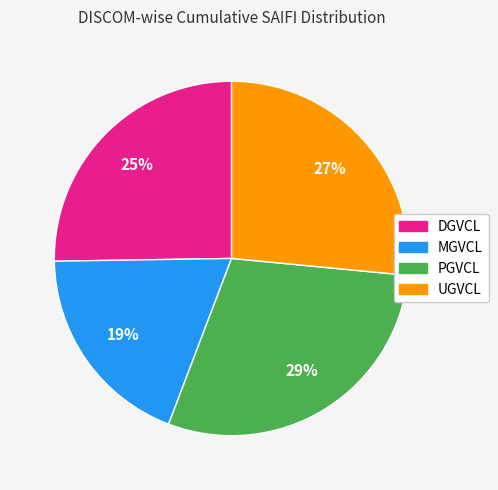

Which category has the smallest portion of the pie?

MGVCL